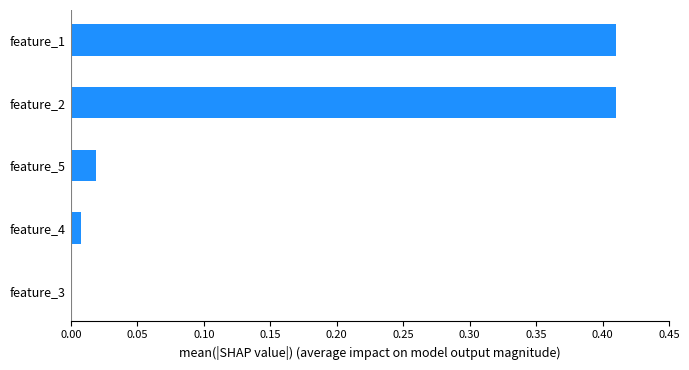

True or false: the data shows 0.7 at feature_2.

False